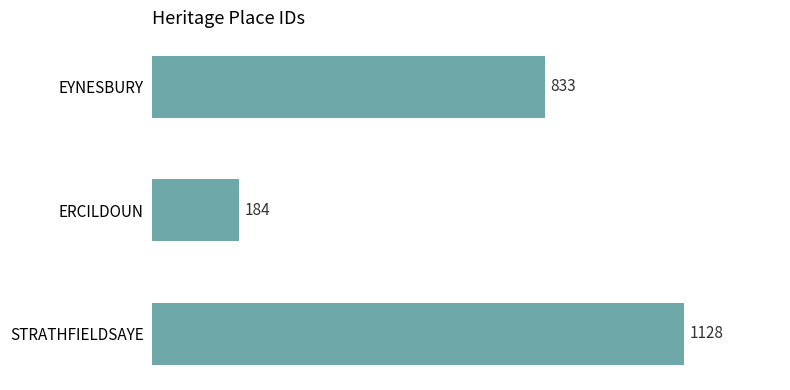

What is the ratio of the value at EYNESBURY to the value at ERCILDOUN?

4.5